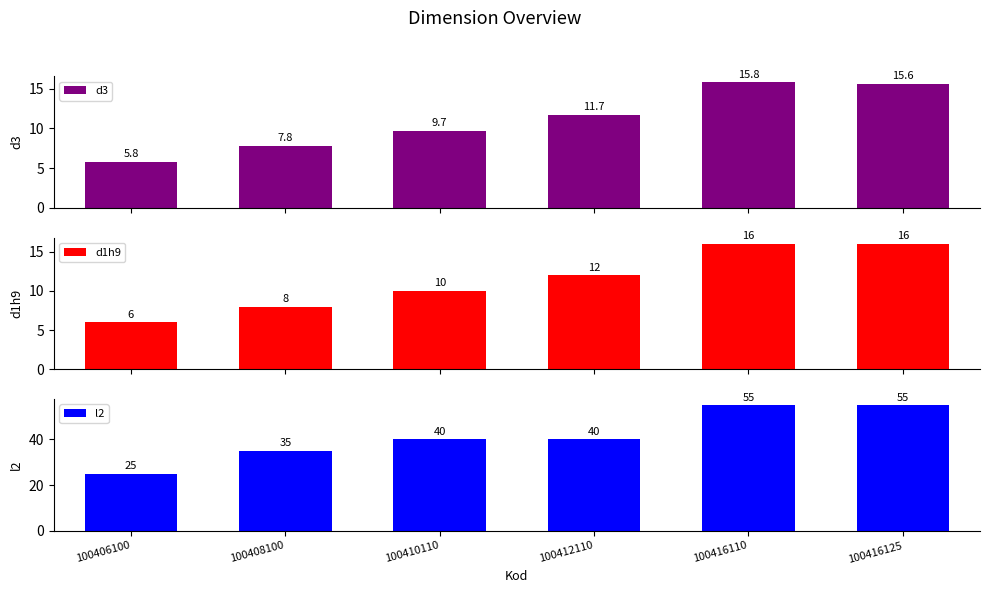

Reading left to right, extract all data points from this chart.

d3: 5.8	7.8	9.7	11.7	15.8	15.6
d1h9: 6.0	8.0	10.0	12.0	16.0	16.0
l2: 25.0	35.0	40.0	40.0	55.0	55.0